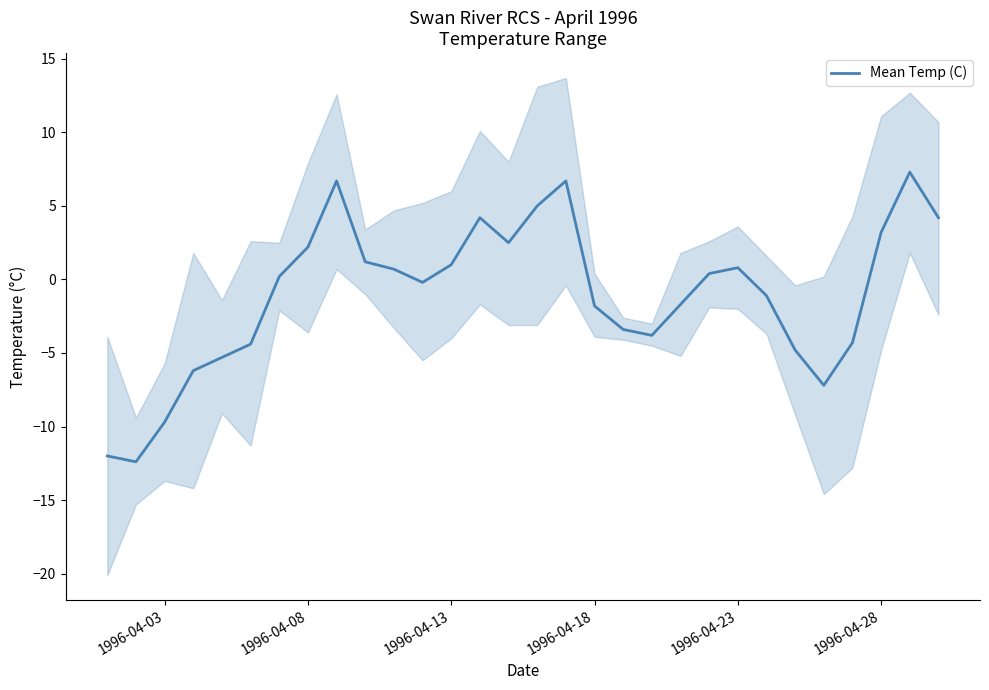

What is the maximum value for Mean Temp (C)?

7.3